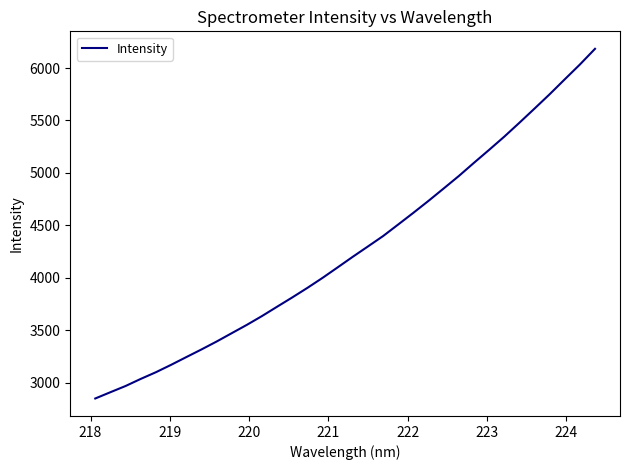

What is the maximum value shown in the chart?

6183.7